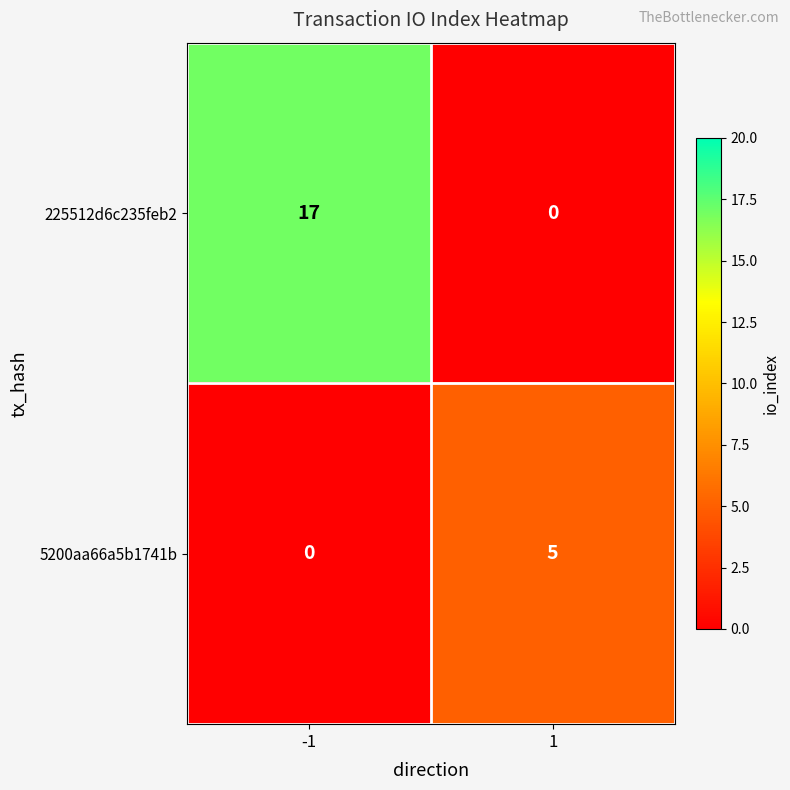

Which series changed the most between -1 and 1?

225512d6c235feb2